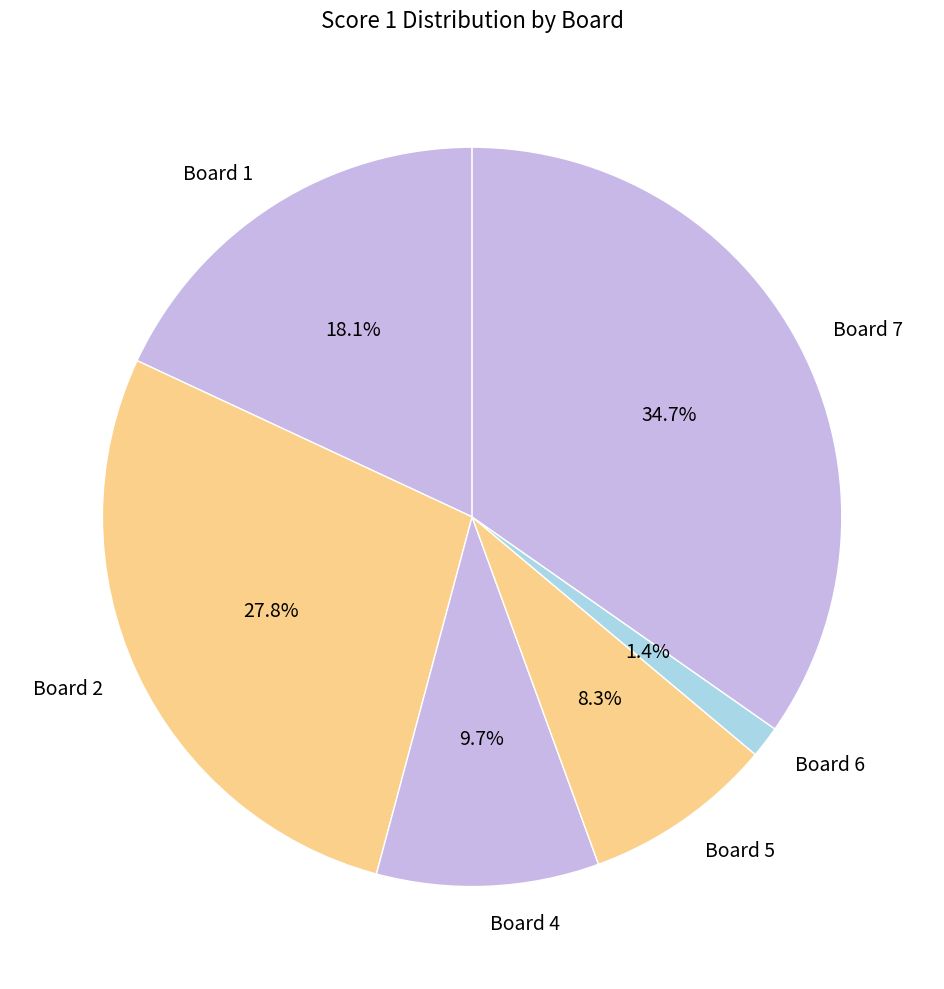

What is the largest slice in the pie chart?

Board 7